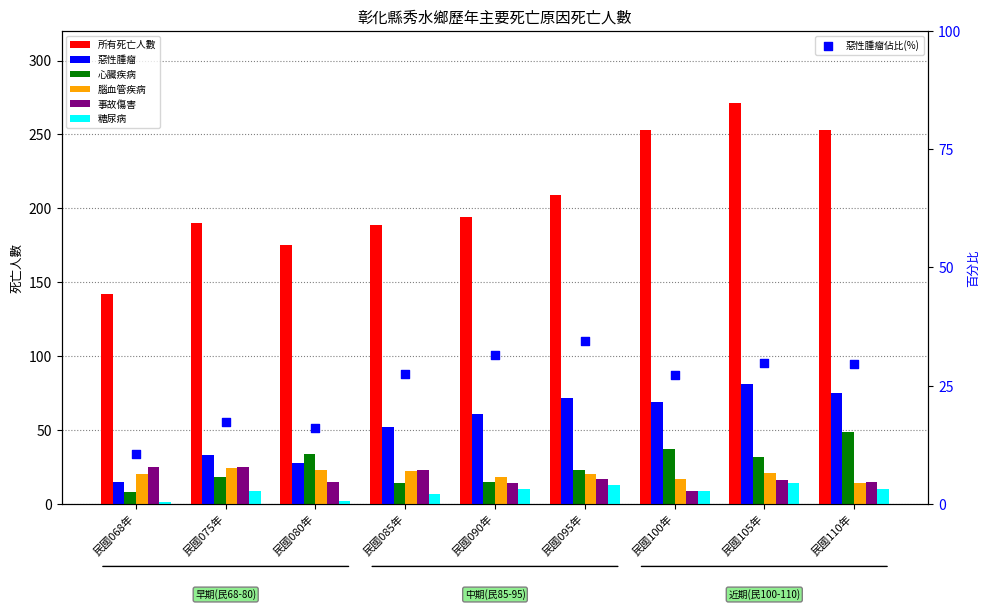

At how many categories does at least one series exceed 207?

4